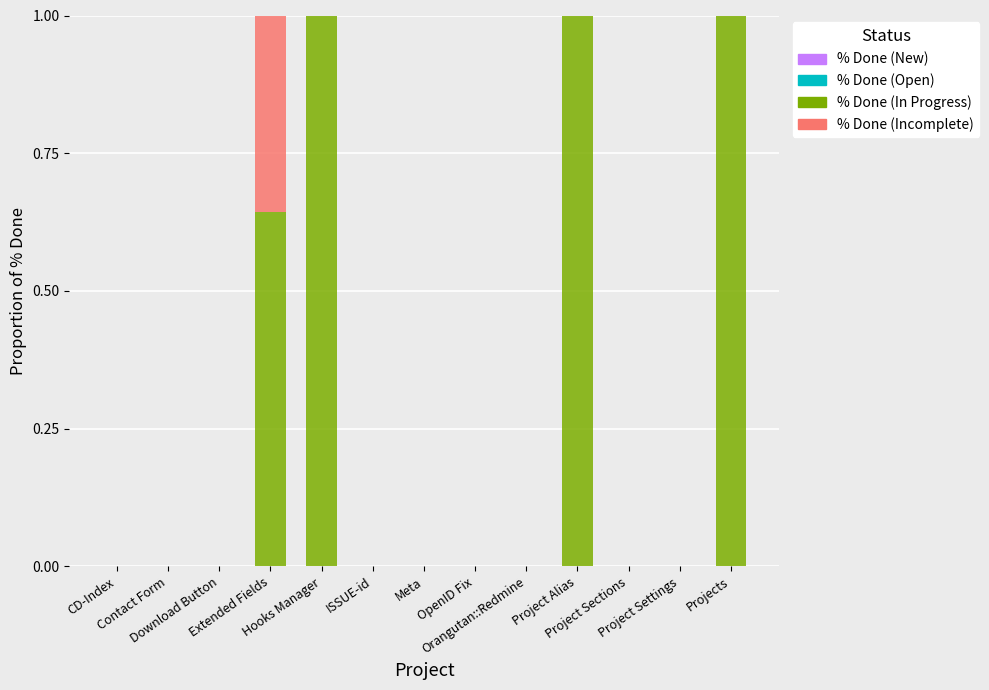

What is the sum of all % Done (In Progress) values?

3.6